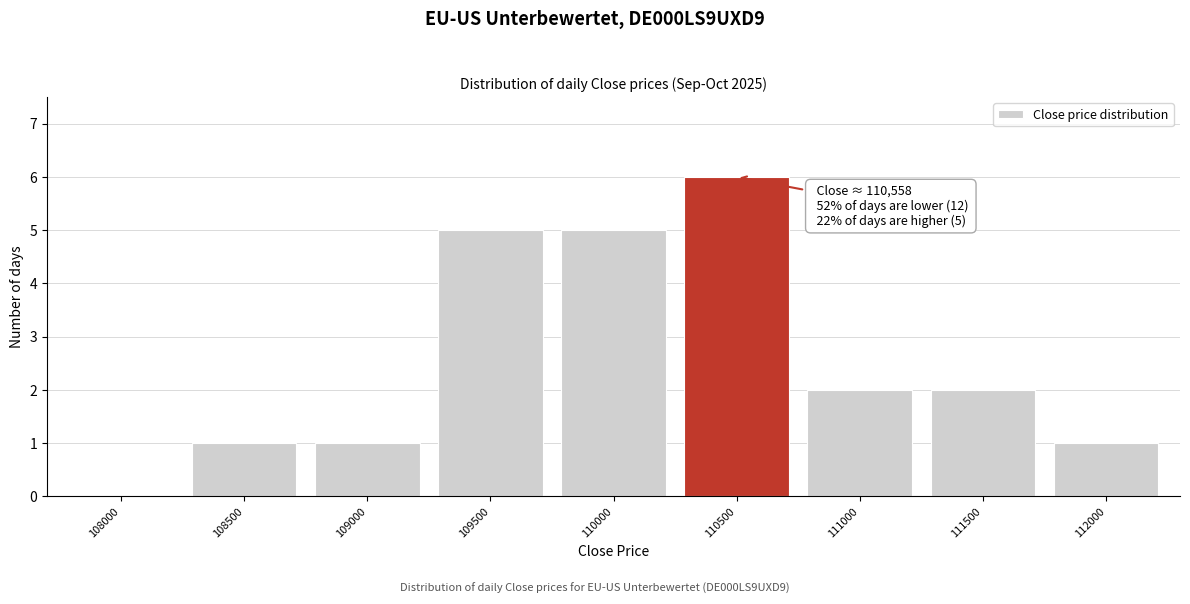

Reading left to right, what are all the values shown in this chart?

108000=0	108500=1	109000=1	109500=5	110000=5	110500=6	111000=2	111500=2	112000=1